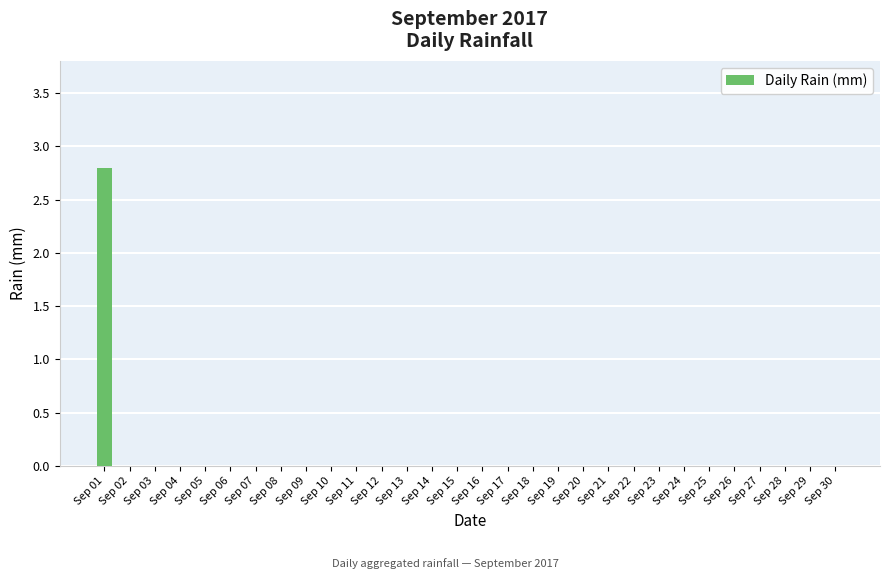

The value at Sep 20 is 1.4. True or false?

False